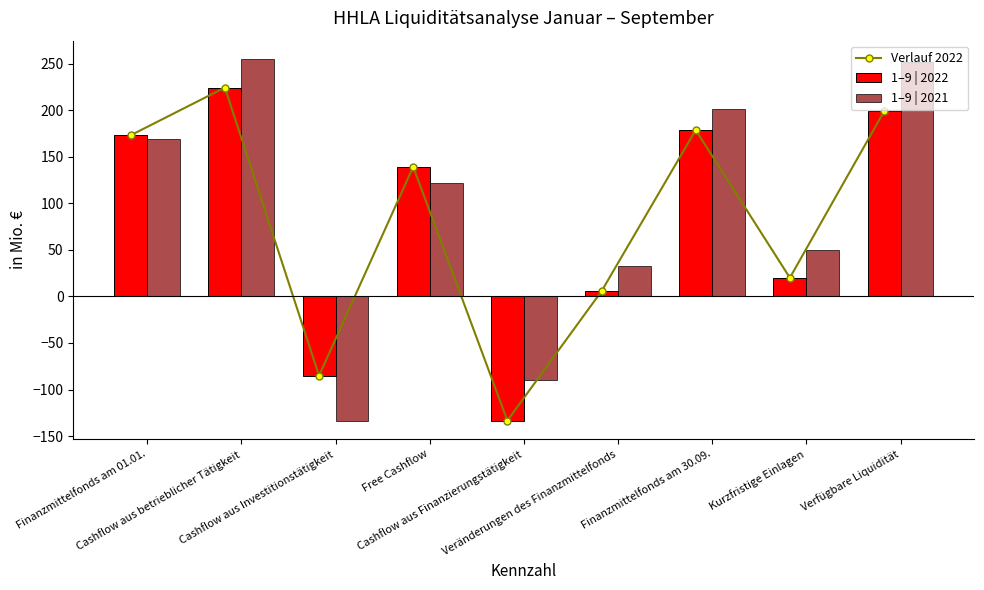

What is the label of the 6th bar from the left?

Veränderungen des Finanzmittelfonds